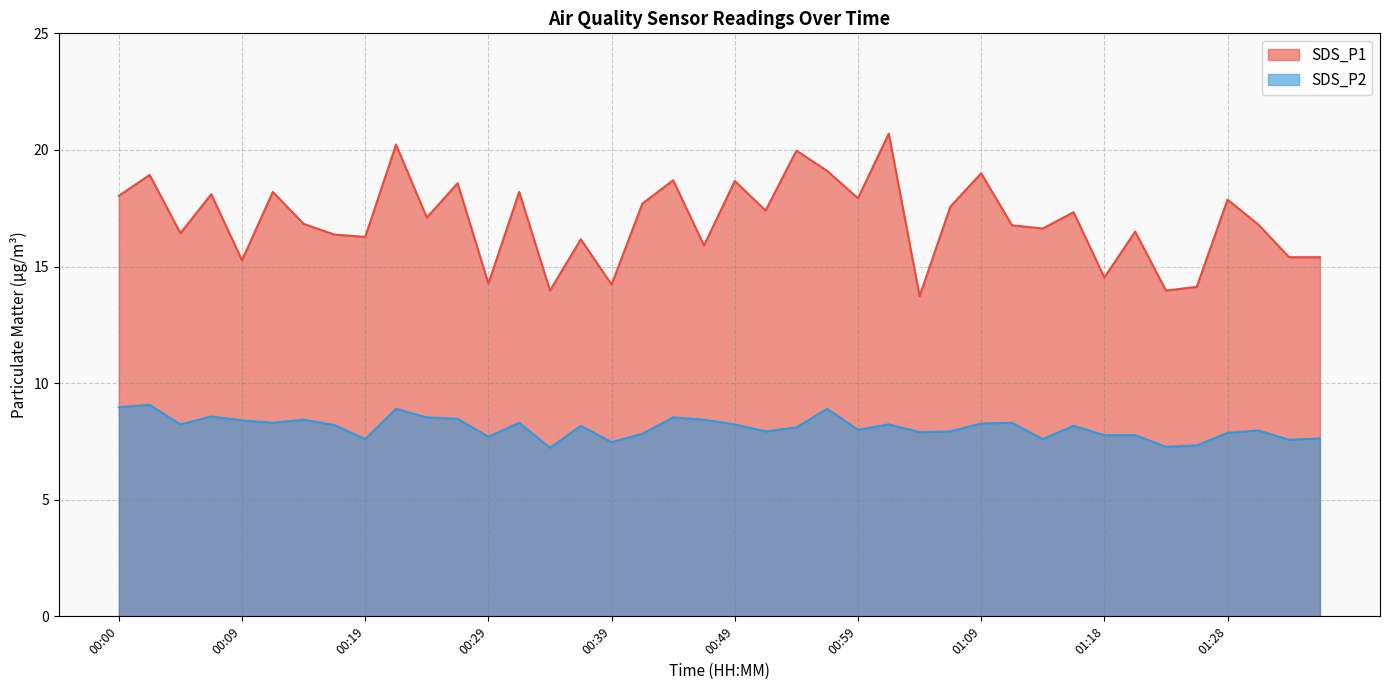

At which category does the chart reach its minimum across all series?

00:34